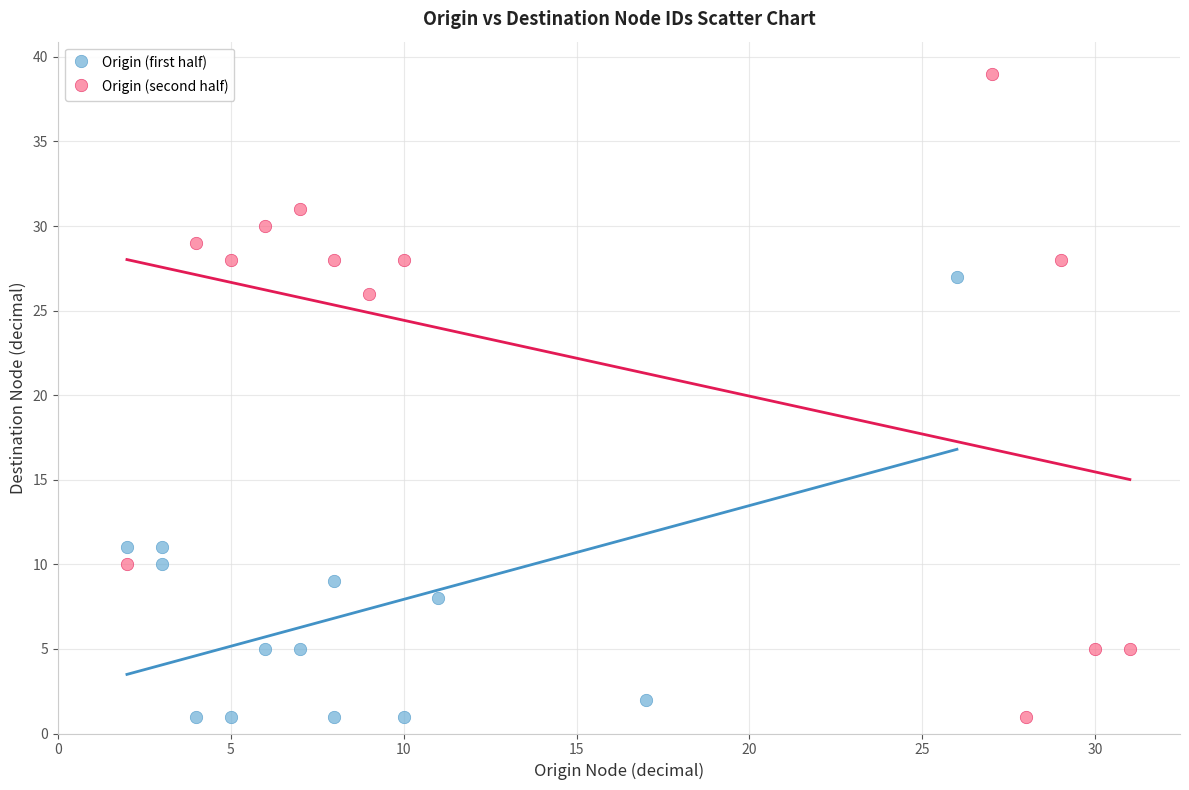

Which series has the largest Y range (max minus min)?

Origin (second half)